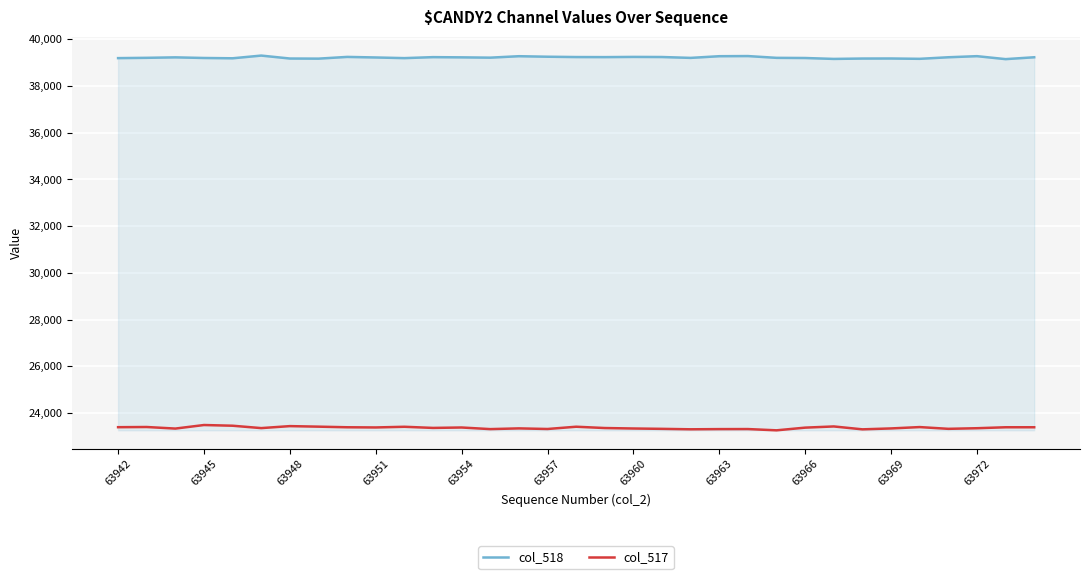

True or false: col_517 and col_518 cross at least once.

False